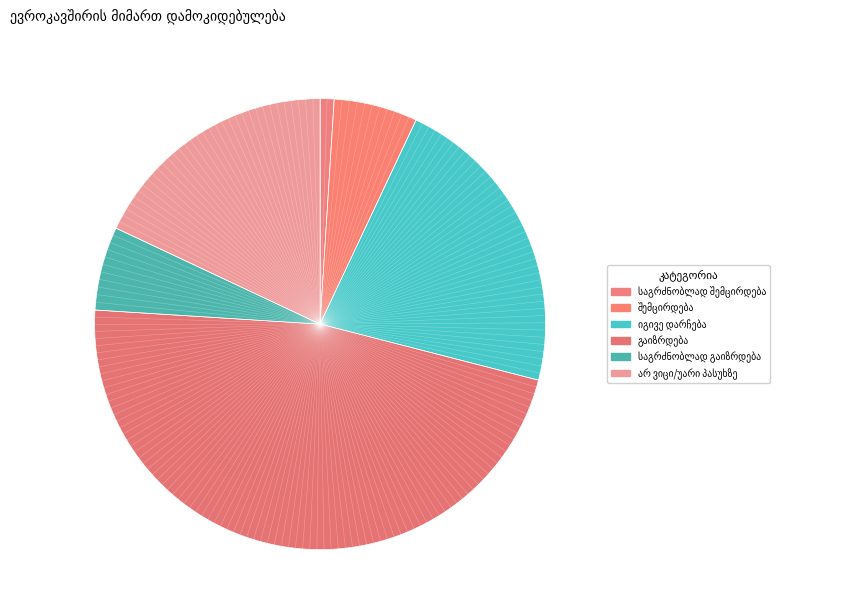

What is the largest slice in the pie chart?

გაიზრდება